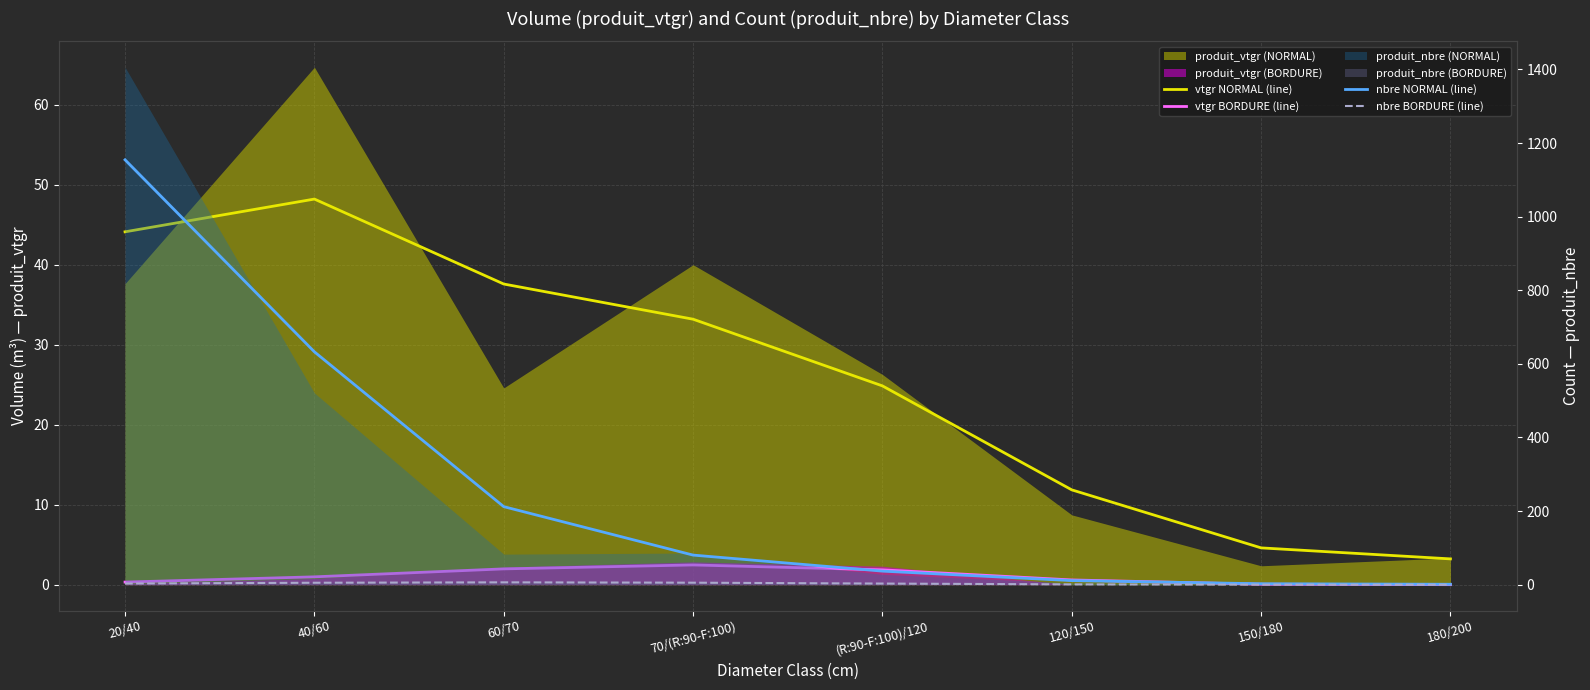

What is the label of the 2nd point from the left?

40/60